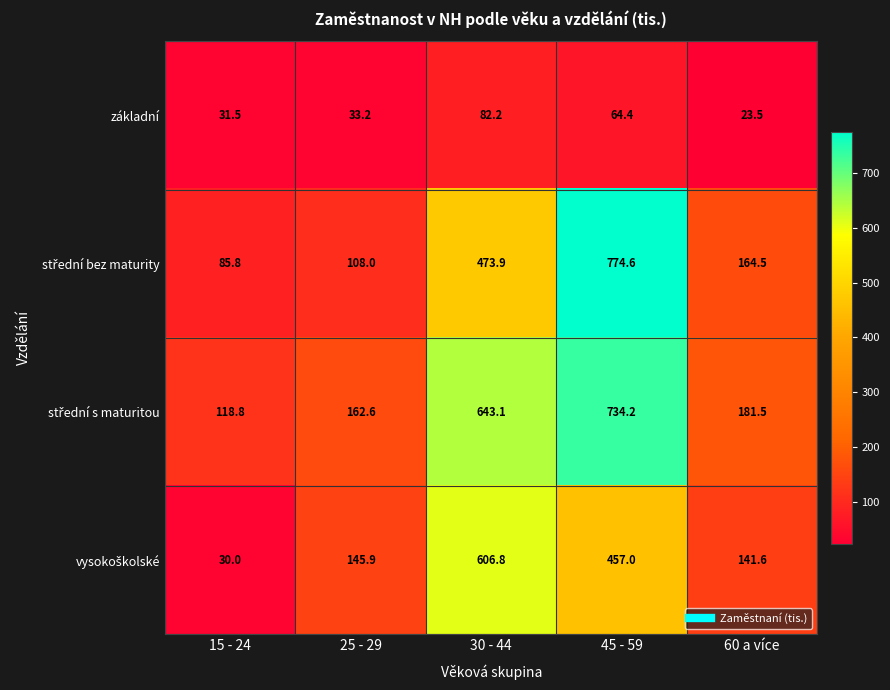

Rank the categories by základní value from highest to lowest.

30 - 44, 45 - 59, 25 - 29, 15 - 24, 60 a více